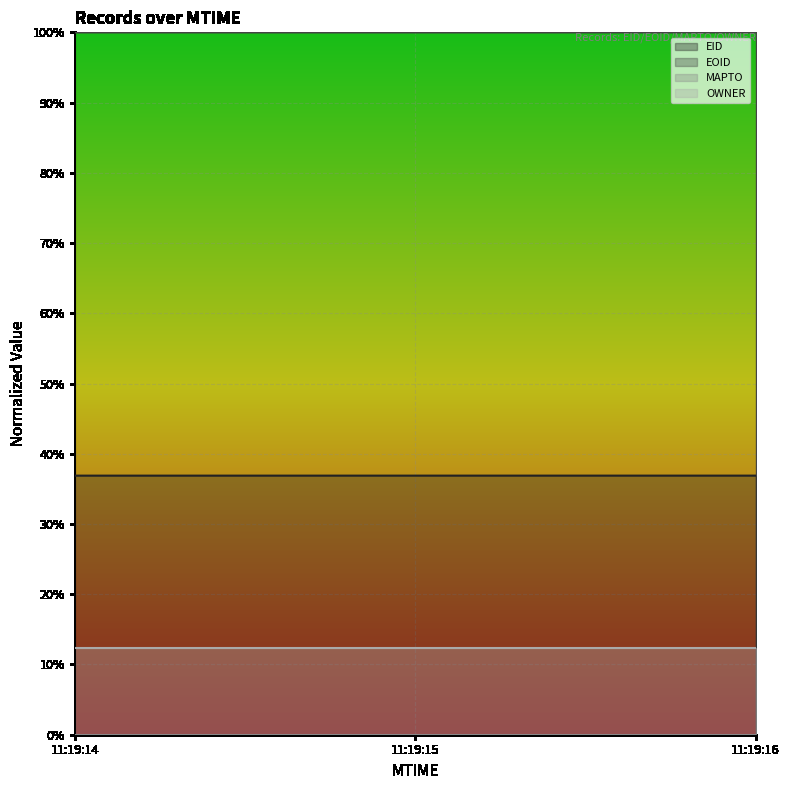

Is the value of EOID at 11:19:14 greater than the value of EID at 11:19:14?

Yes